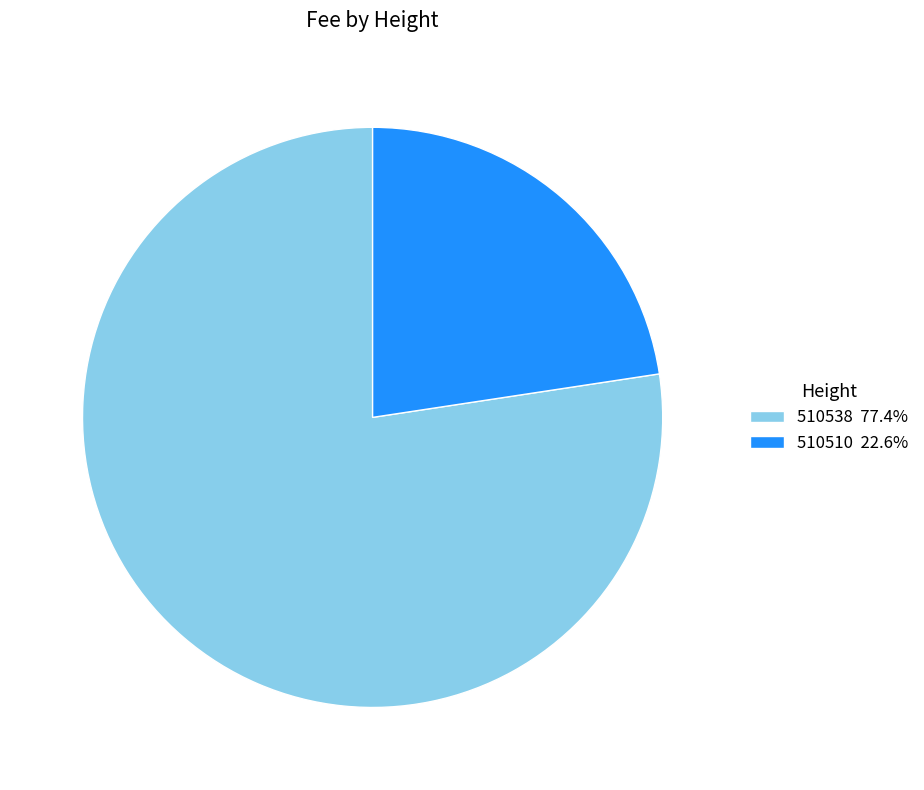

Is there any slice that represents more than half of the pie?

Yes